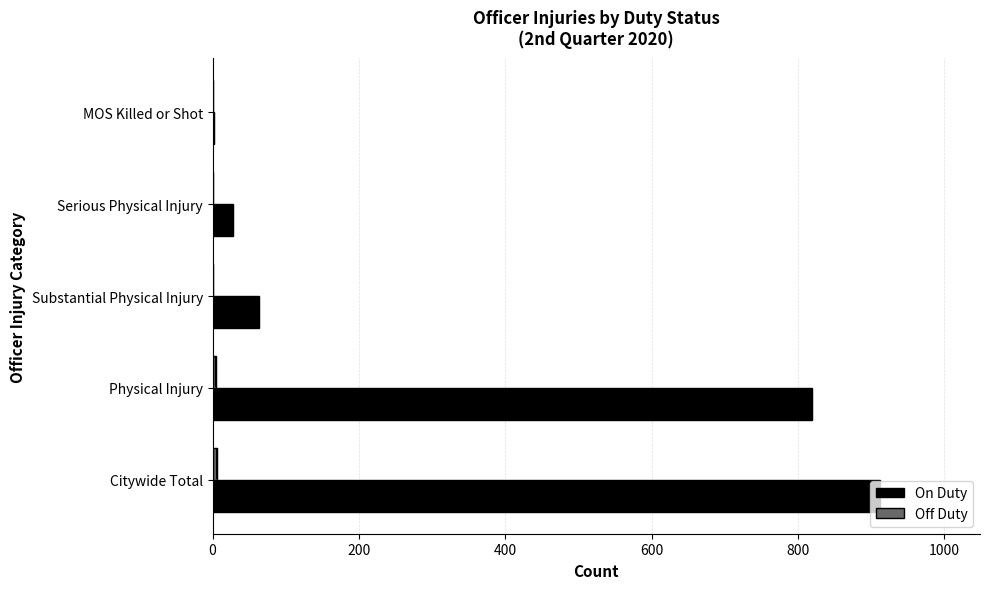

The On Duty series shows 28 at Serious Physical Injury. True or false?

True